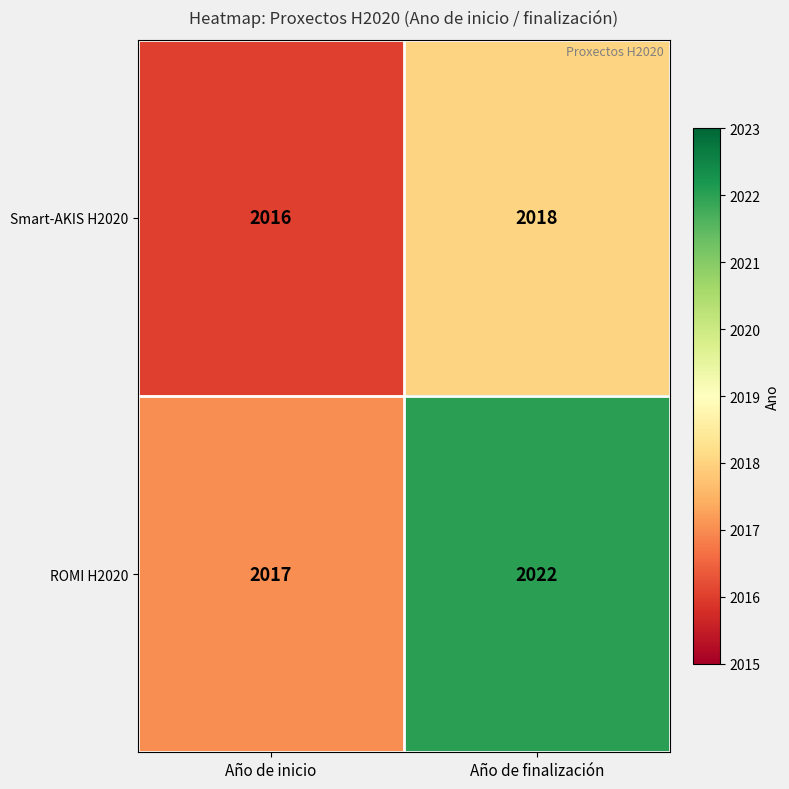

True or false: ROMI H2020 has a value of 981 at Año de finalización.

False